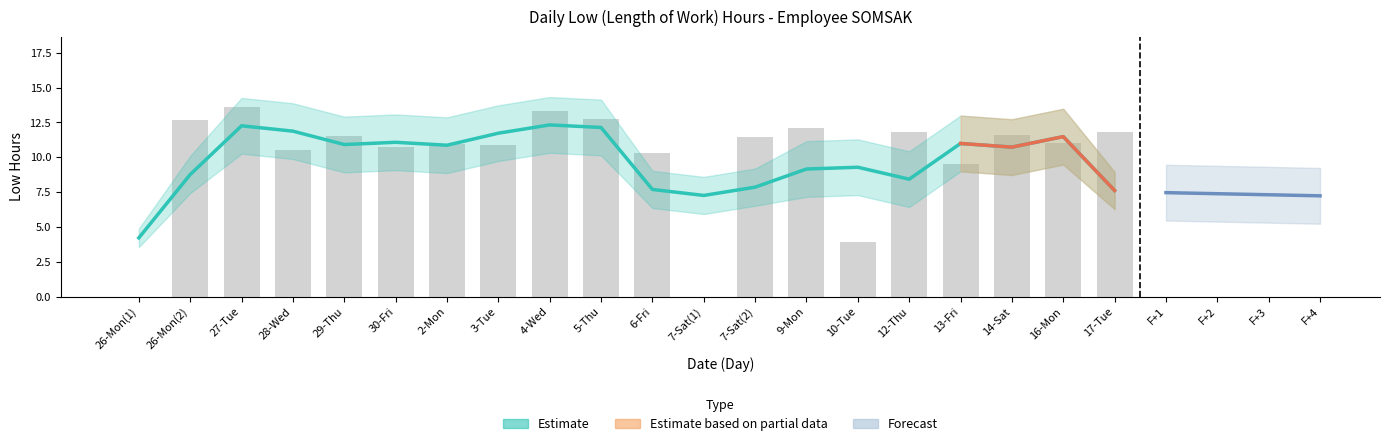

At 16-Mon, list the series in order from smallest to largest.

Estimate Lower, Low (Hours), Estimate Upper